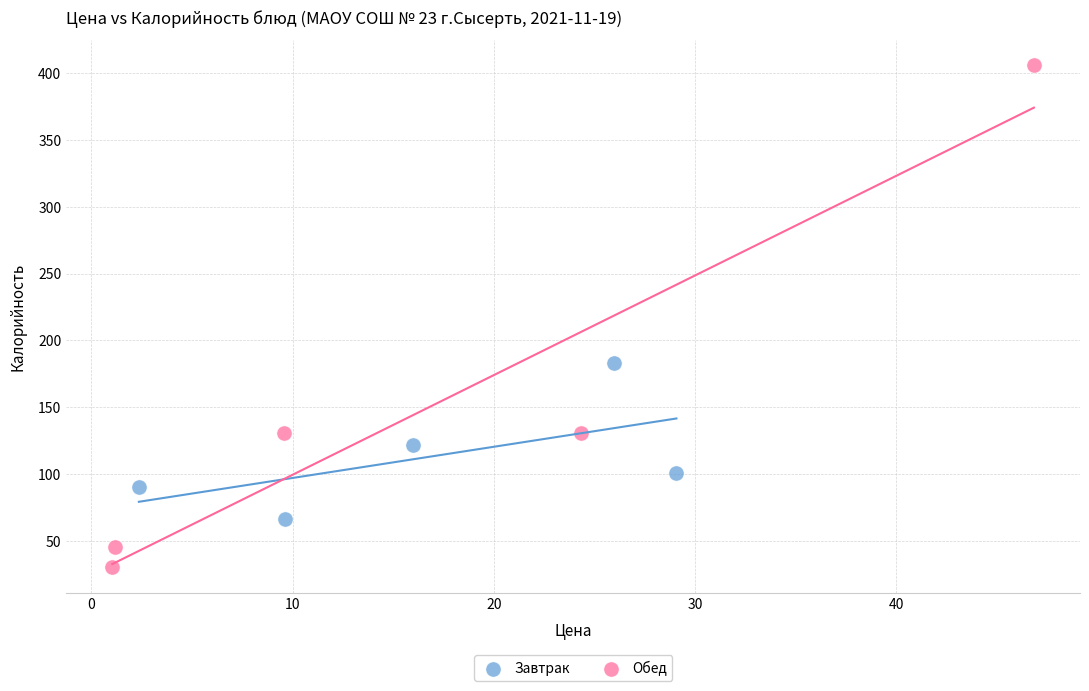

Which series contains the lowest Y value?

Обед